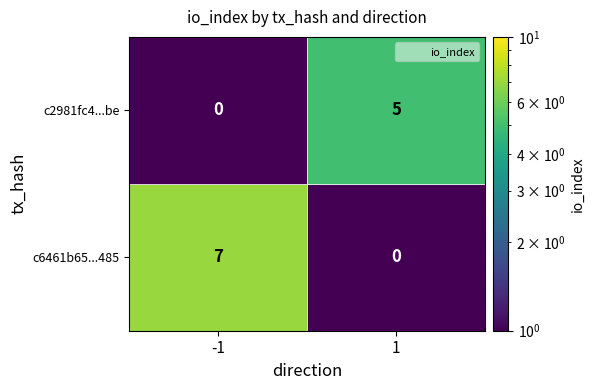

At how many categories does at least one series exceed 6?

1